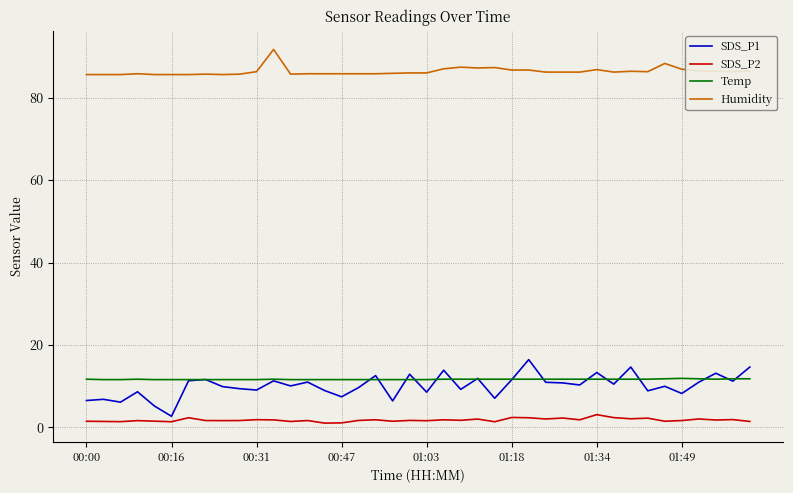

Which series has the largest total across all categories?

Humidity